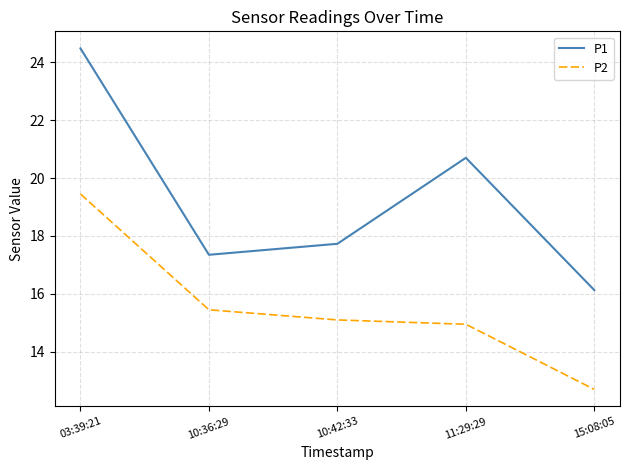

What is the difference between the maximum and second lowest values in the P1 series?

7.1